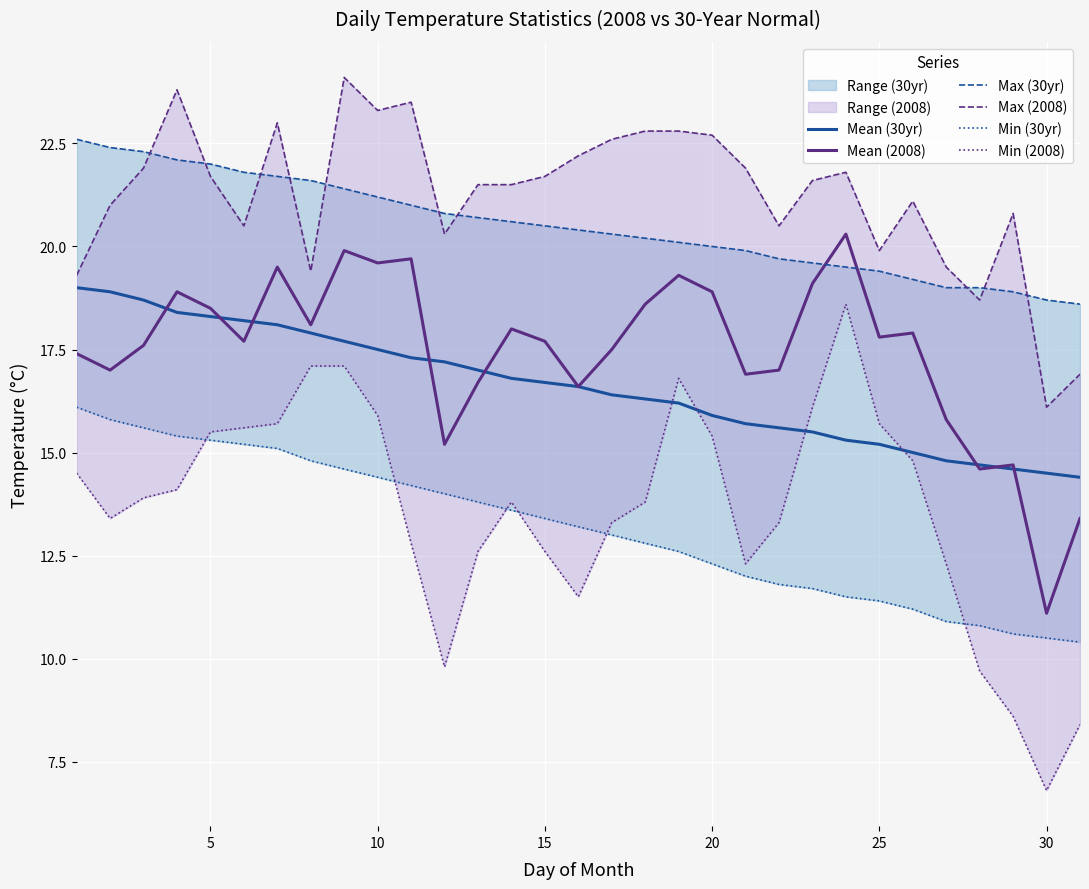

How many data points in Mean (30yr) are above 16?

19